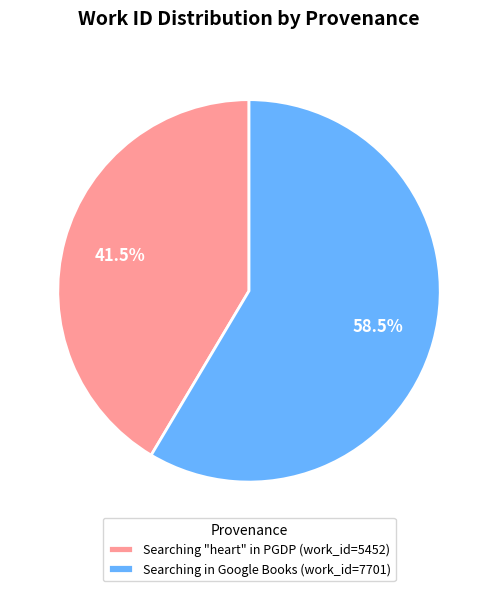

To the nearest percent, what is the combined percentage of Searching "heart" in PGDP and Searching in Google Books?

100%